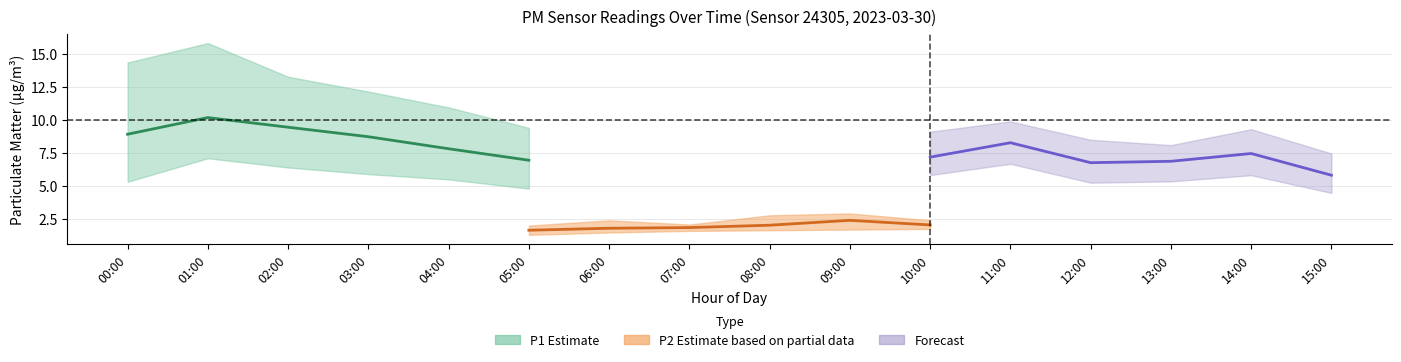

Does the chart have visible grid lines?

Yes